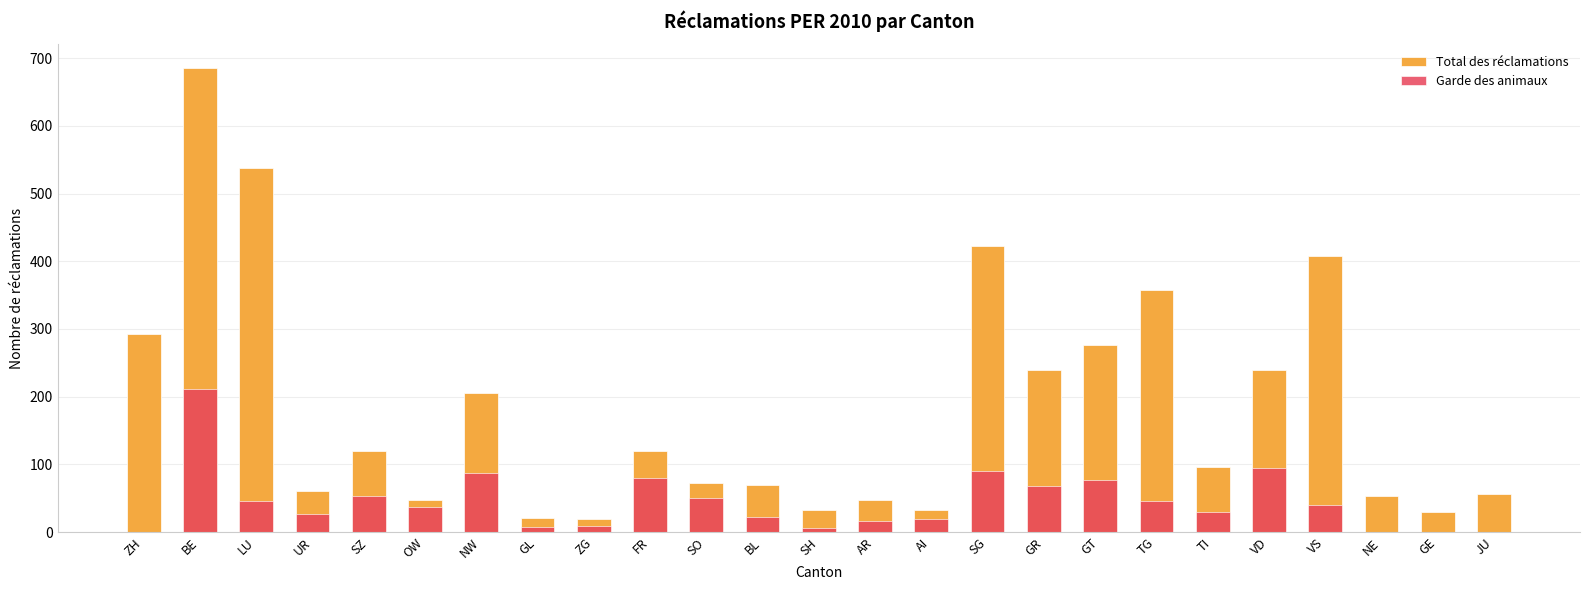

At how many categories does at least one series exceed 406?

4